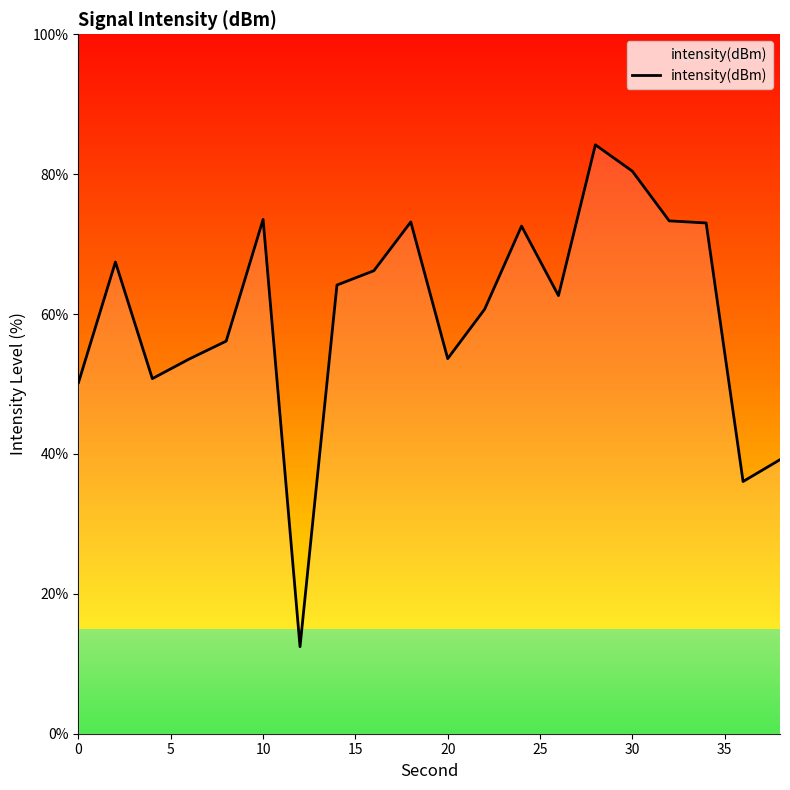

True or false: the data has more than 2 interior local peaks.

True